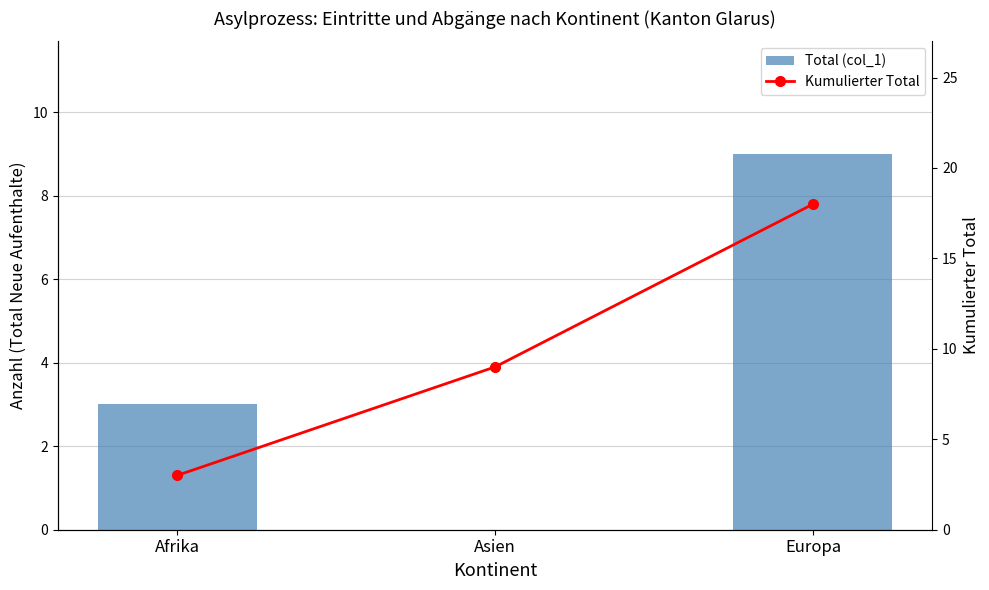

The value of Kumulierter Total at Europa is 7. True or false?

False